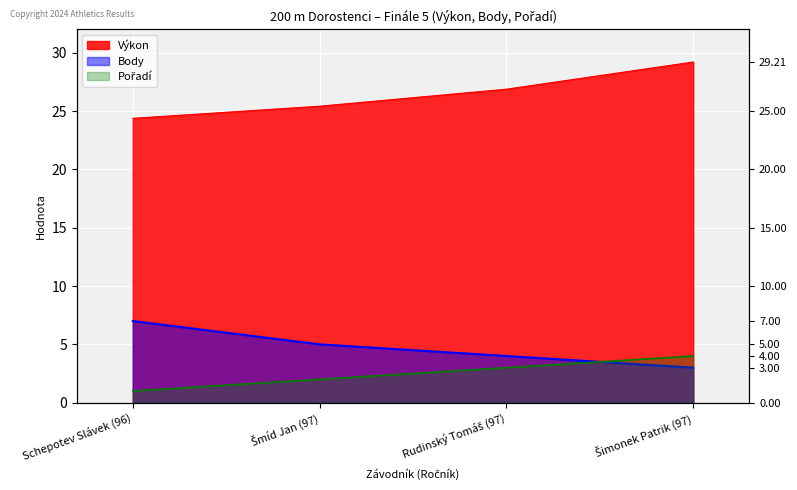

True or false: Výkon and Body intersect in this chart.

False